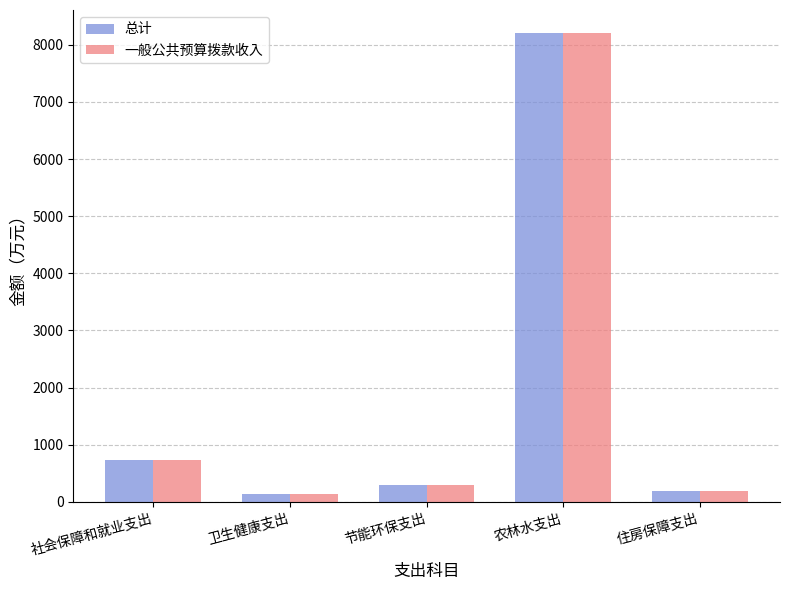

What is the average value of the 一般公共预算拨款收入 series?

1911.1